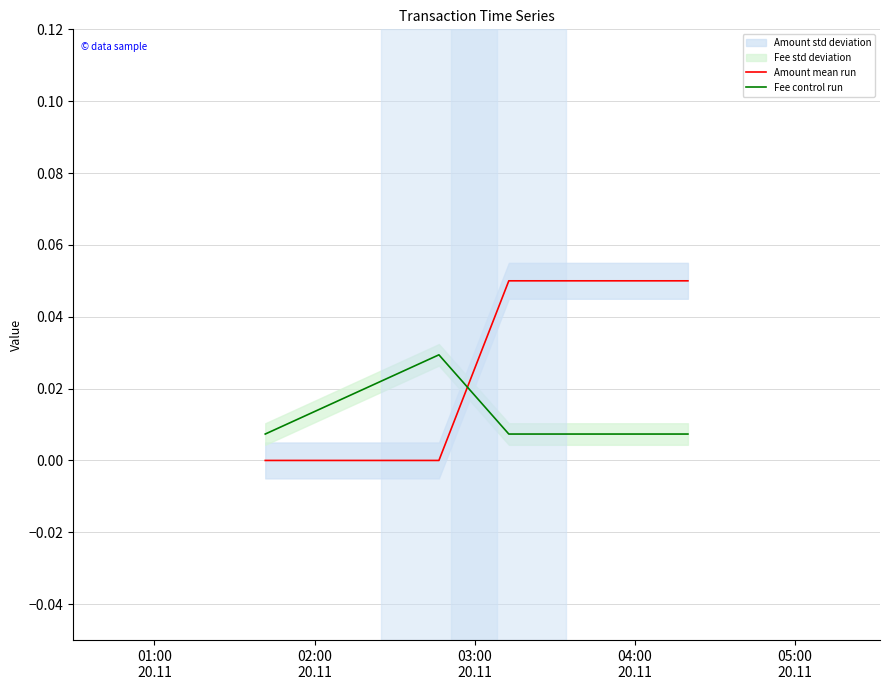

Which series changed the most between 03:00
20.11 and 04:00
20.11?

Amount mean run